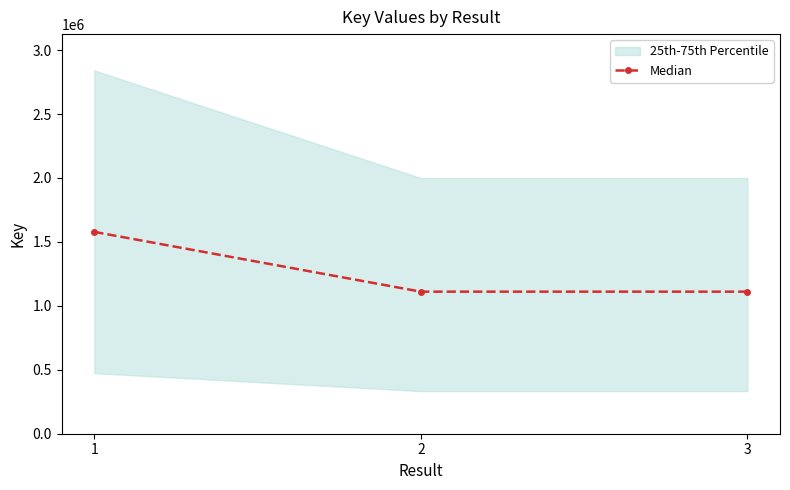

What is the value of the 3rd point from the left?

1110933